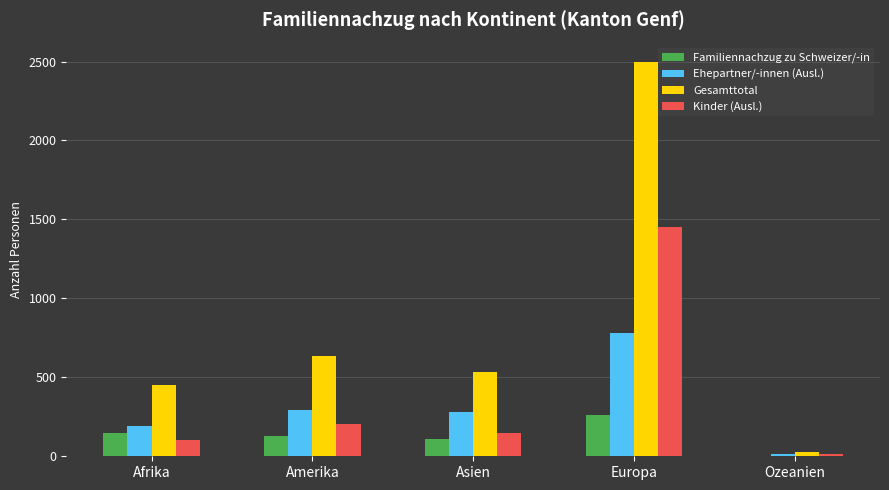

Reading left to right, extract all data points from this chart.

Familiennachzug zu Schweizer/-in: Afrika=150	Amerika=128	Asien=109	Europa=260	Ozeanien=2
Ehepartner/-innen (Ausl.): Afrika=194	Amerika=295	Asien=278	Europa=779	Ozeanien=12
Gesamttotal: Afrika=449	Amerika=632	Asien=533	Europa=2495	Ozeanien=29
Kinder (Ausl.): Afrika=104	Amerika=207	Asien=146	Europa=1449	Ozeanien=15